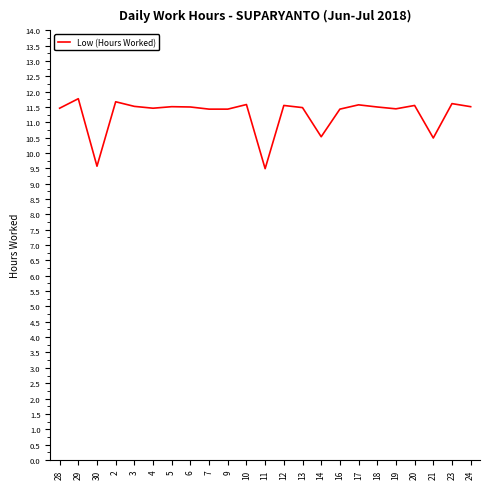

What position from the right is 4?

18